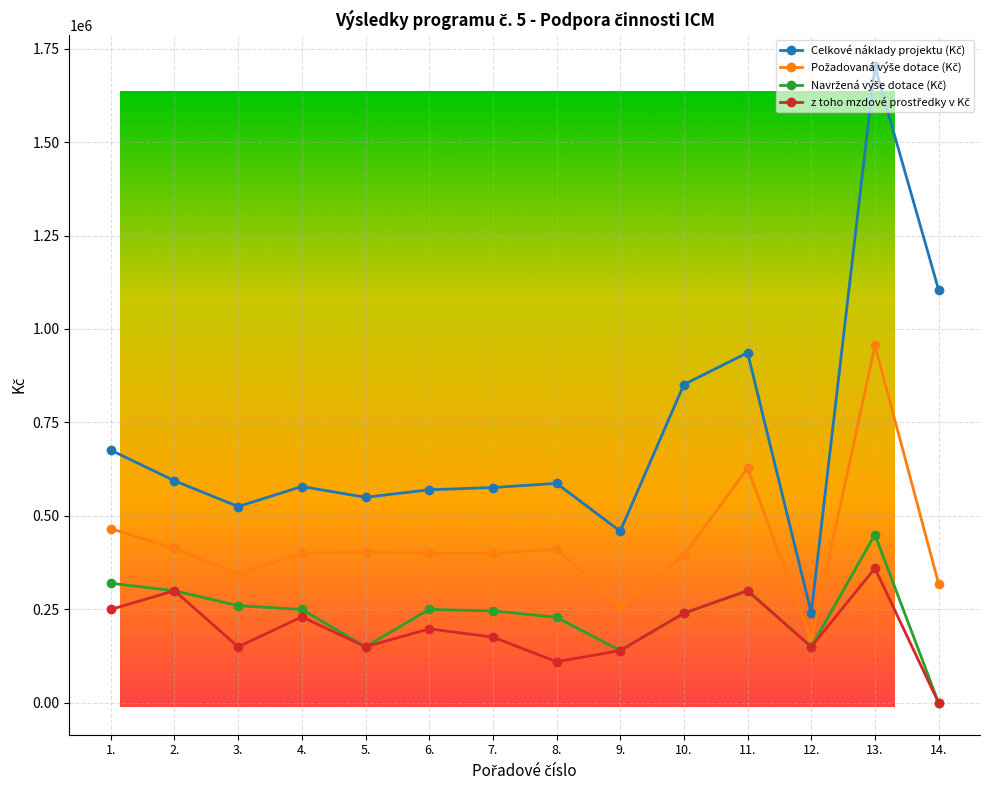

What is the difference between the highest and lowest values at 10.?

611492